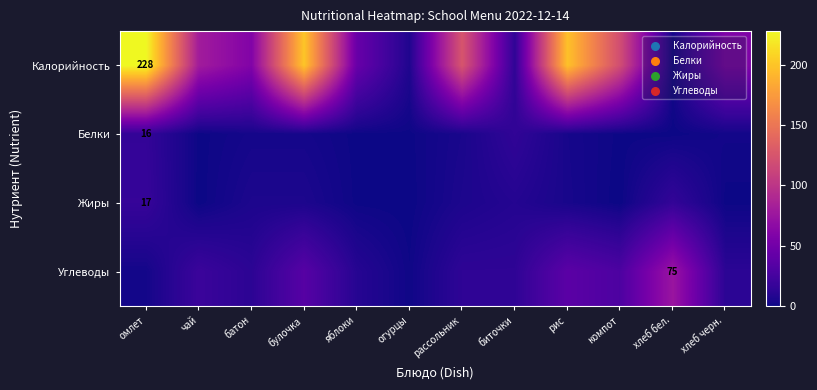

What is the difference between the Углеводы values at булочка and огурцы?

33.5